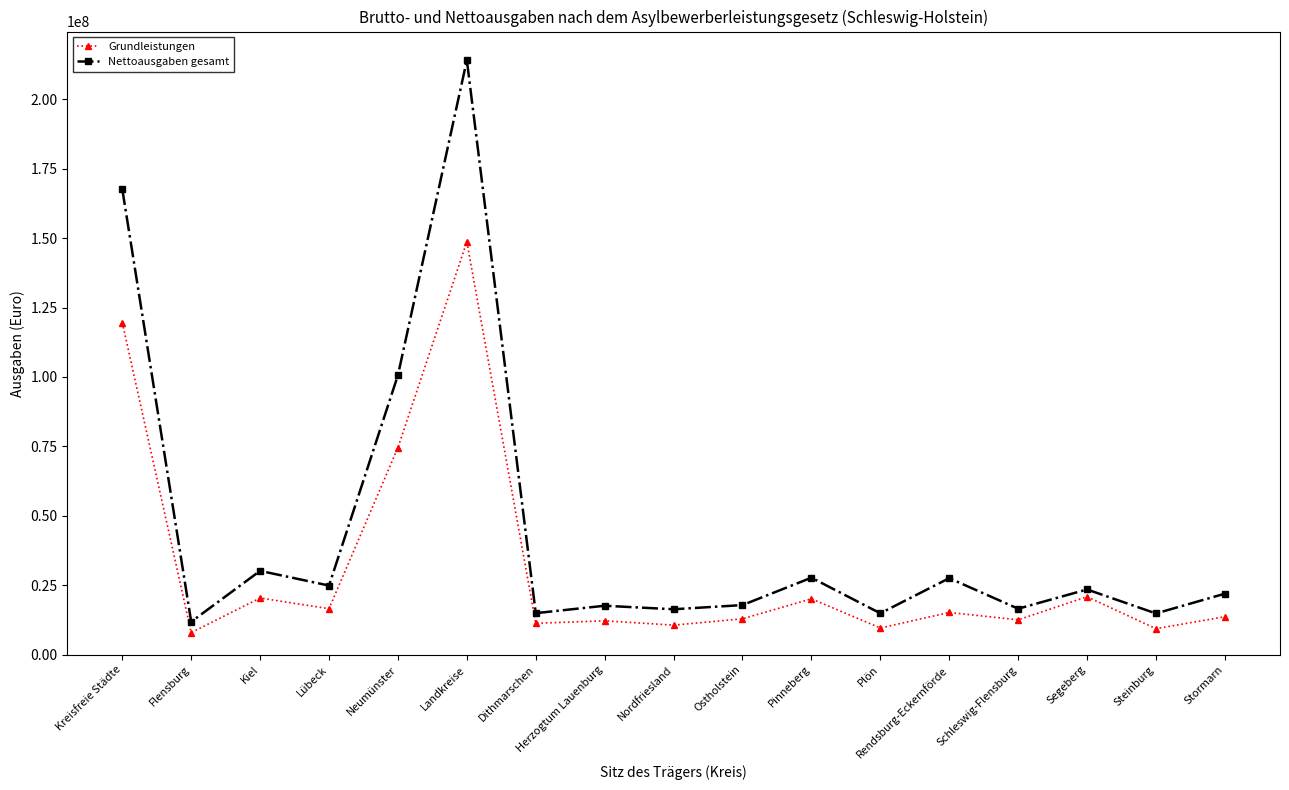

True or false: Grundleistungen has a value of 5107209 at Herzogtum Lauenburg.

False